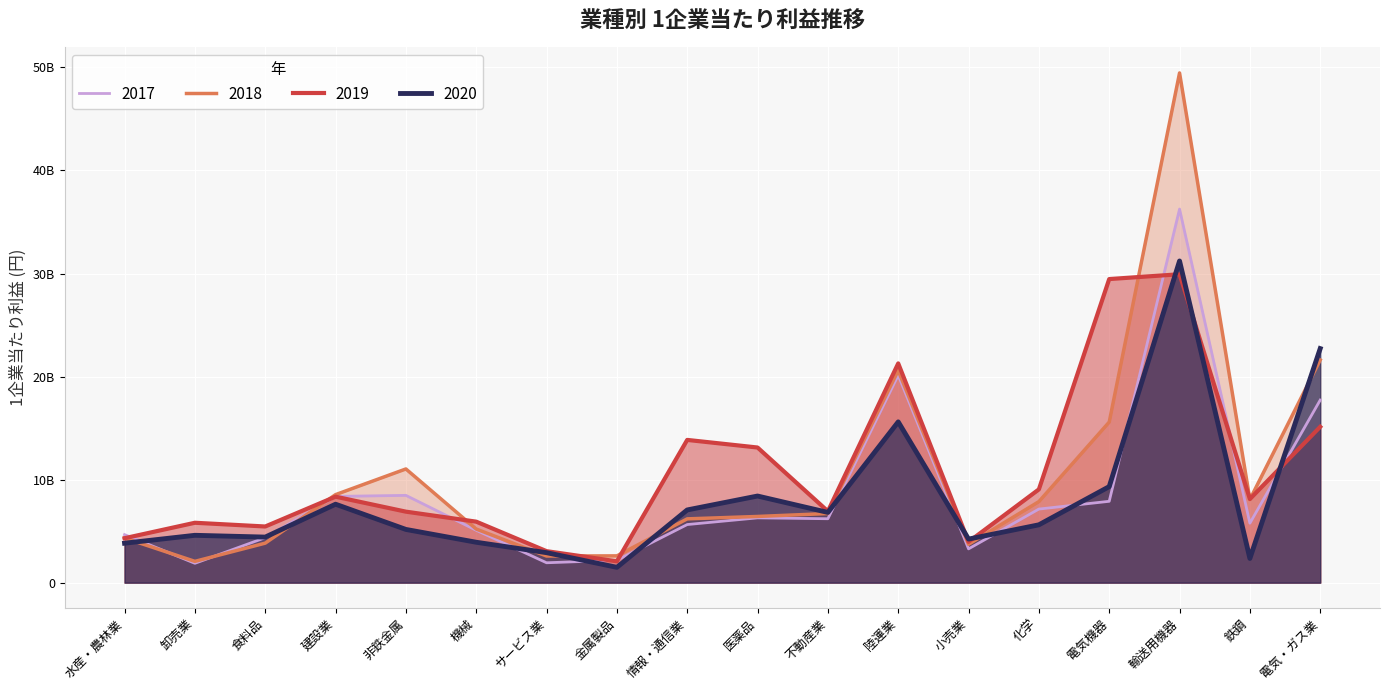

What is the average value of the 2018 series?

10356428660.7